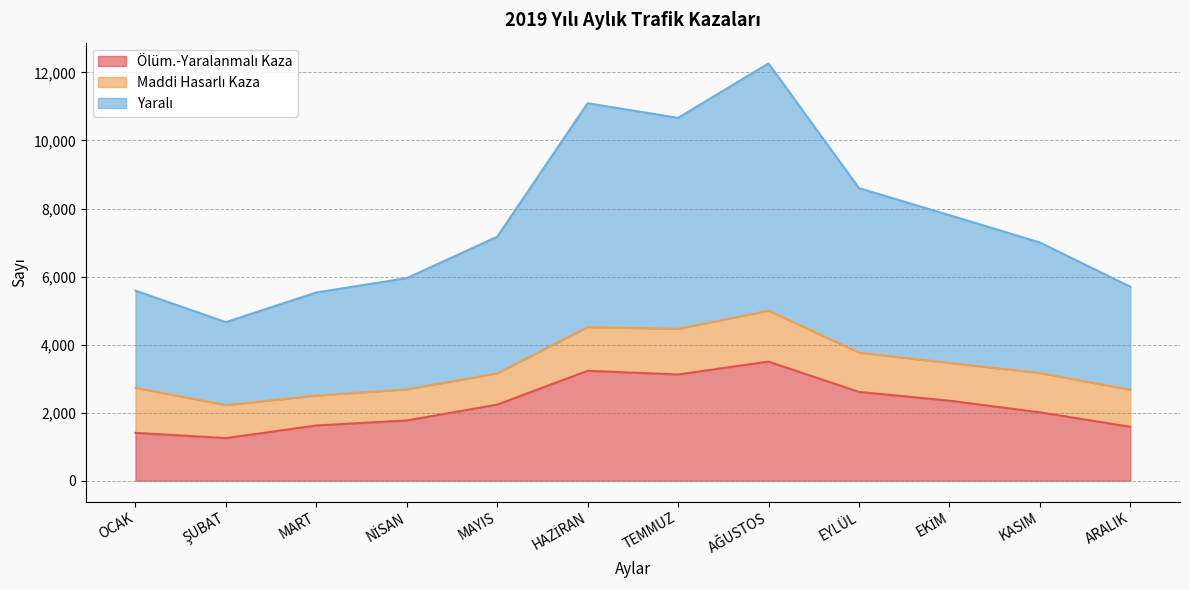

What is the total value across all series at MART?

5532